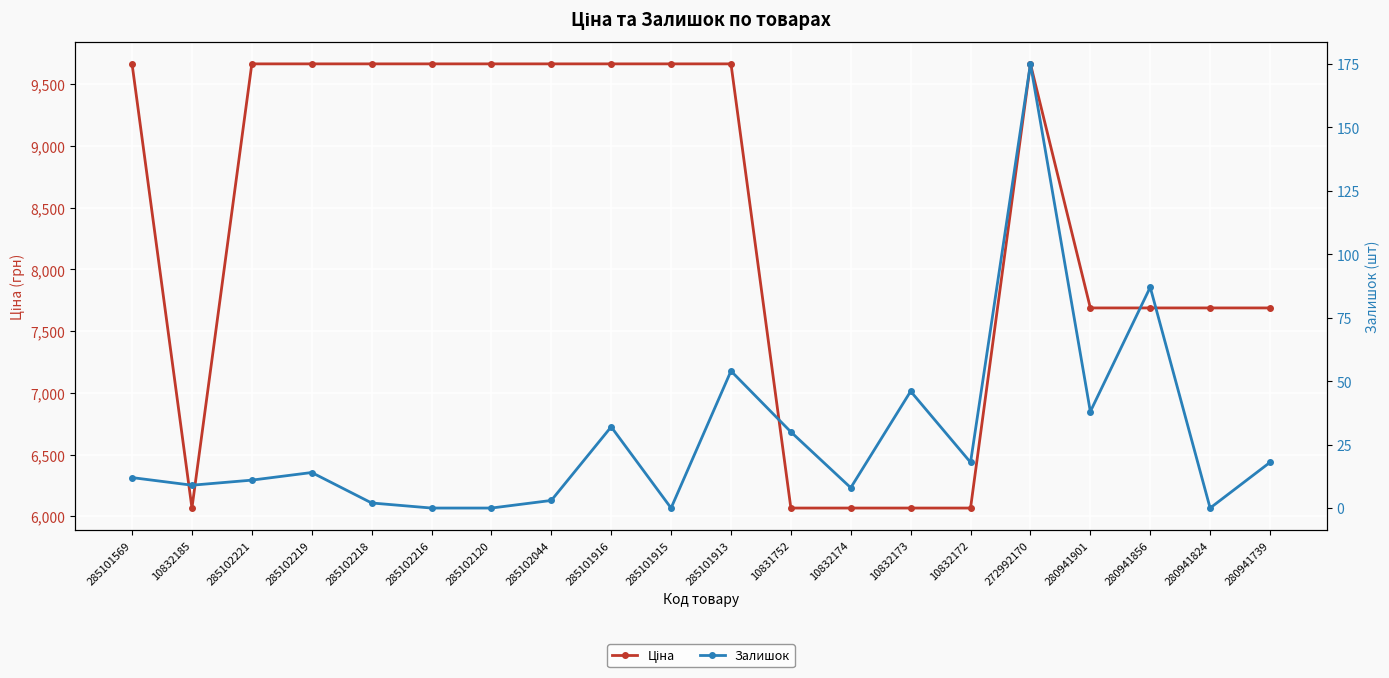

How many data points in Ціна are less than 9664?

9